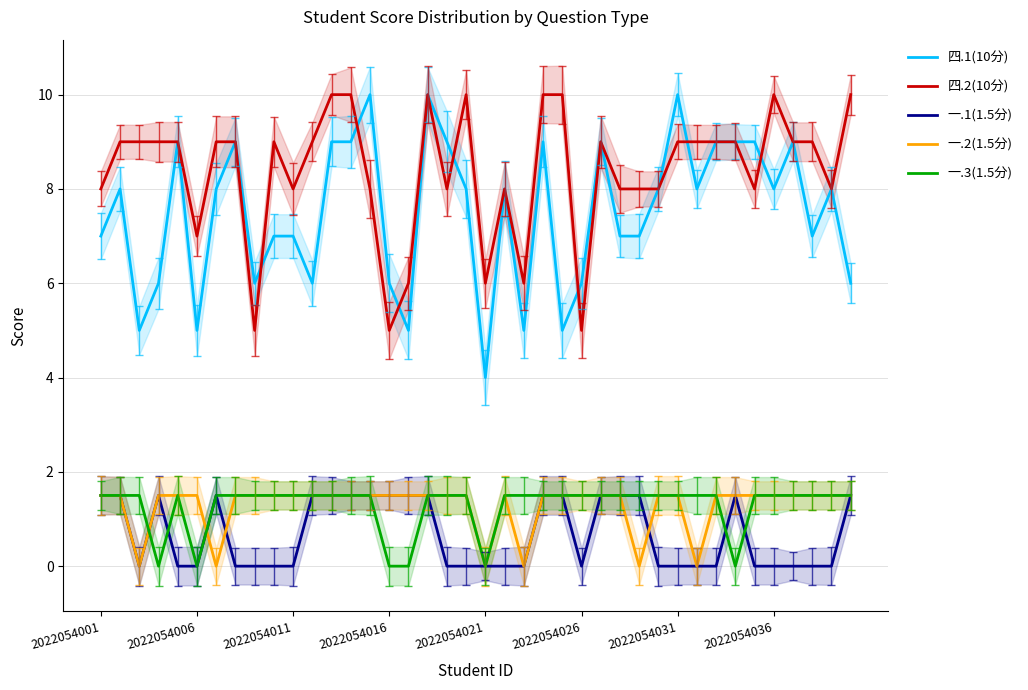

True or false: 四.2(10分) and 一.3(1.5分) cross at least once.

False